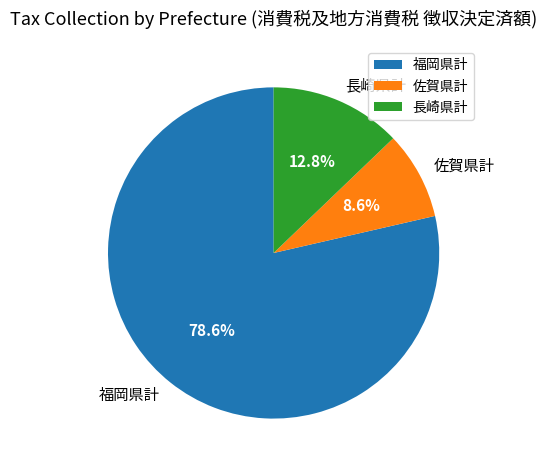

To the nearest percent, what is the difference between the largest and smallest slice percentages?

70%